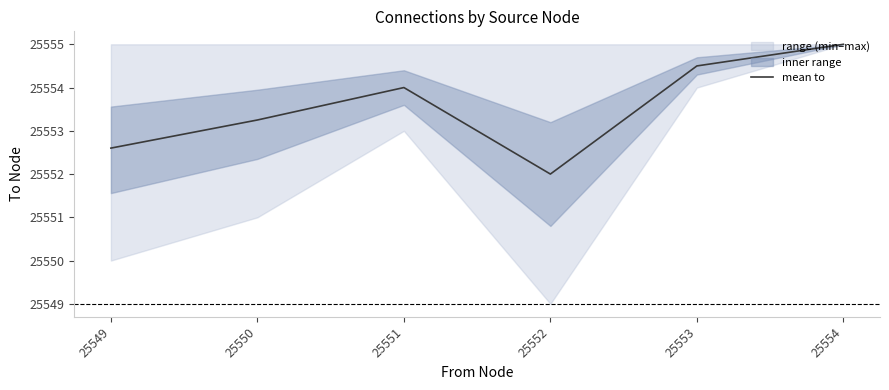

What is the sum of all values?

153321.4